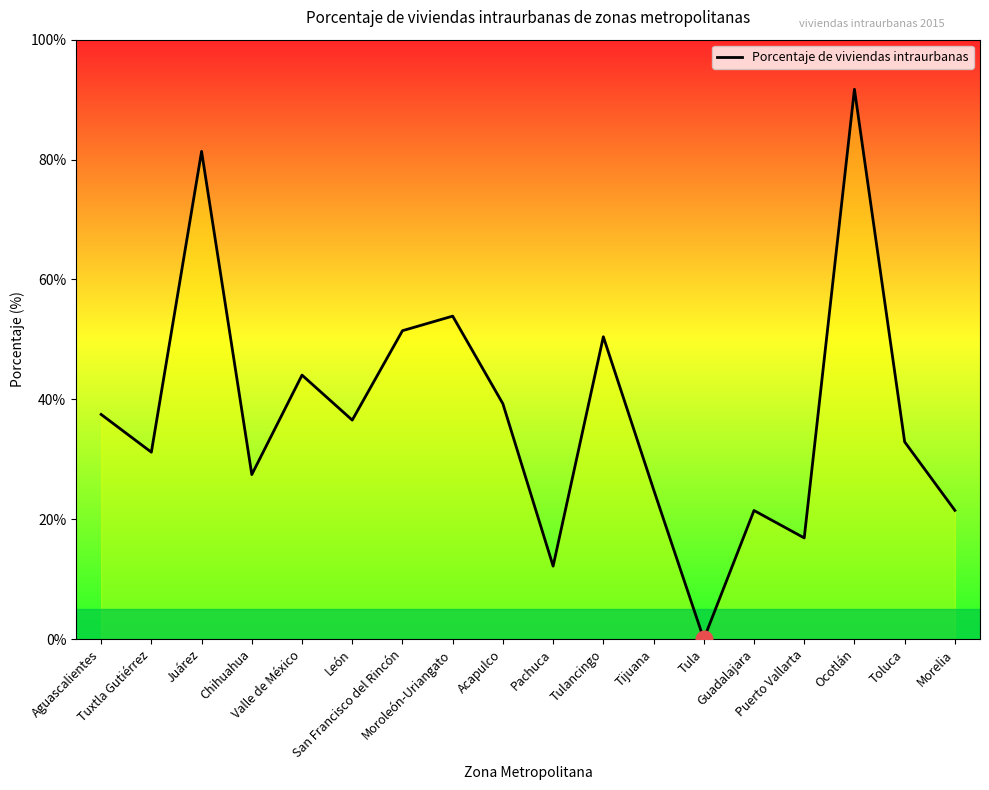

Reading right to left, extract all data points from this chart.

21.5	32.9	91.7	16.9	21.5	0.0	25.0	50.4	12.2	39.3	53.9	51.4	36.5	44.0	27.4	81.4	31.2	37.5